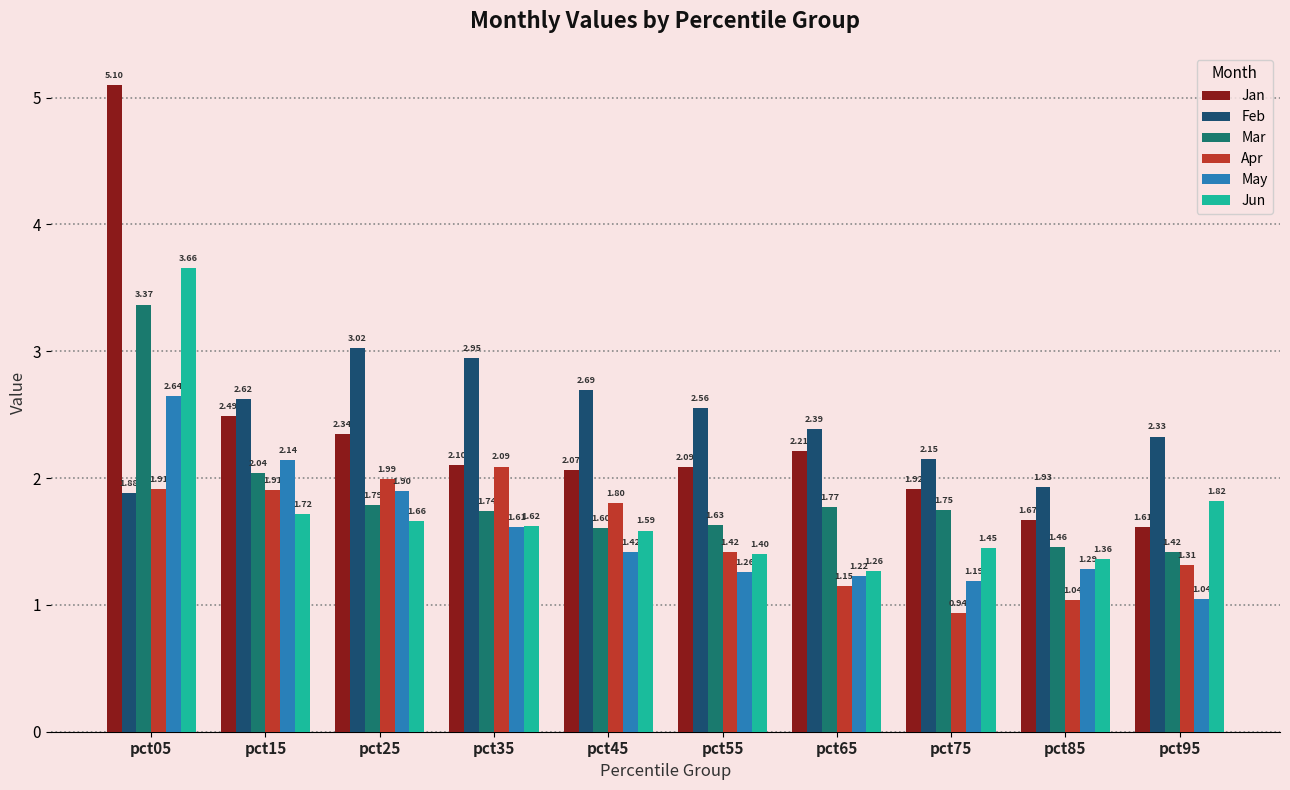

What are all the series names shown in the legend?

Jan, Feb, Mar, Apr, May, Jun